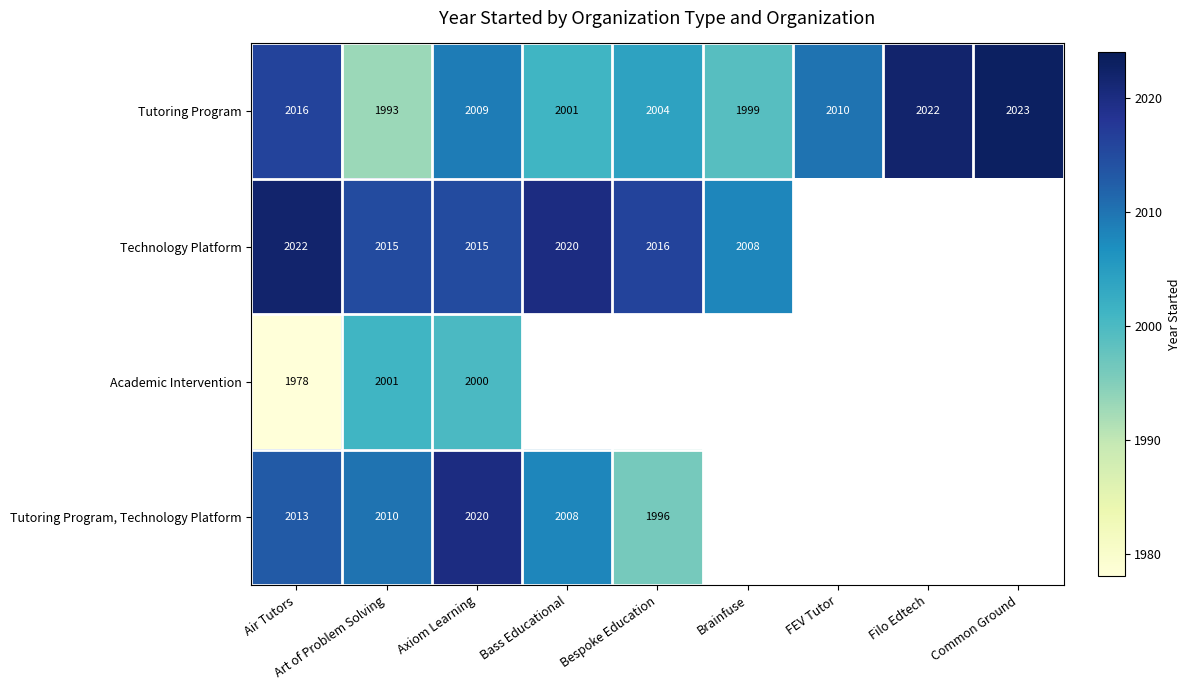

How many categories are shown in the chart?

9